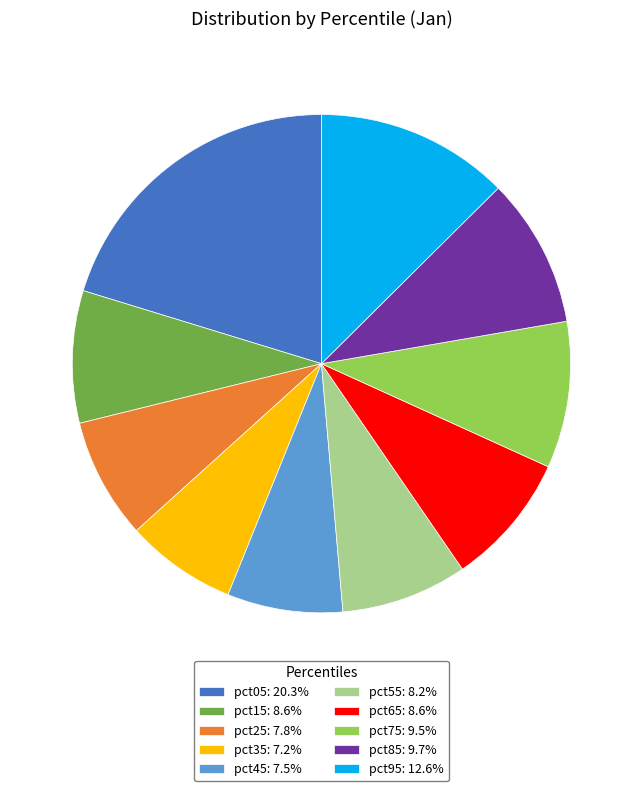

Is pct65 the majority of the pie?

No